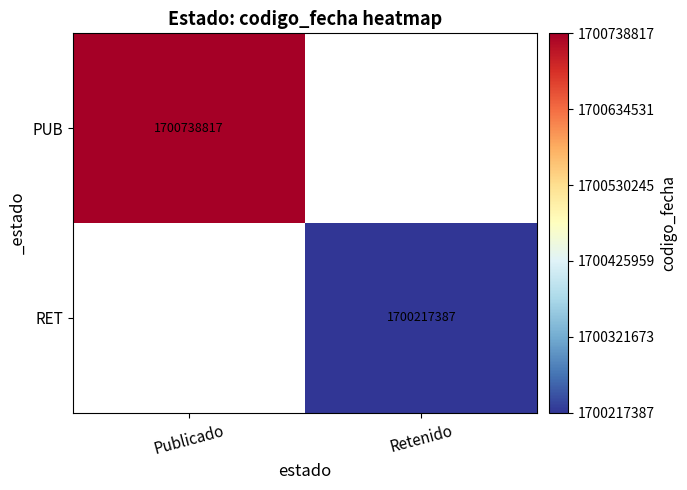

The value of RET at Retenido is 1700217387. True or false?

True